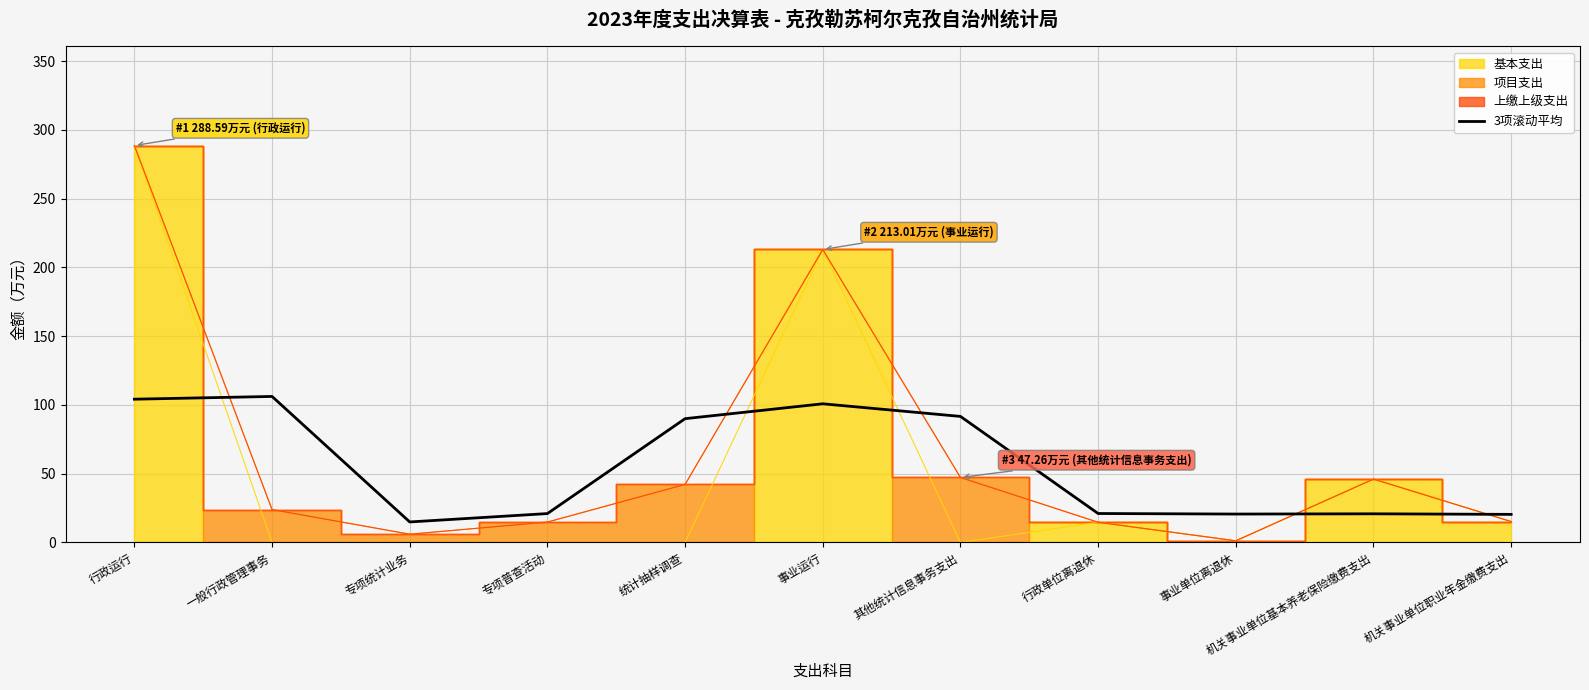

True or false: 3项滚动平均 has a value of 71.3 at 行政运行.

False